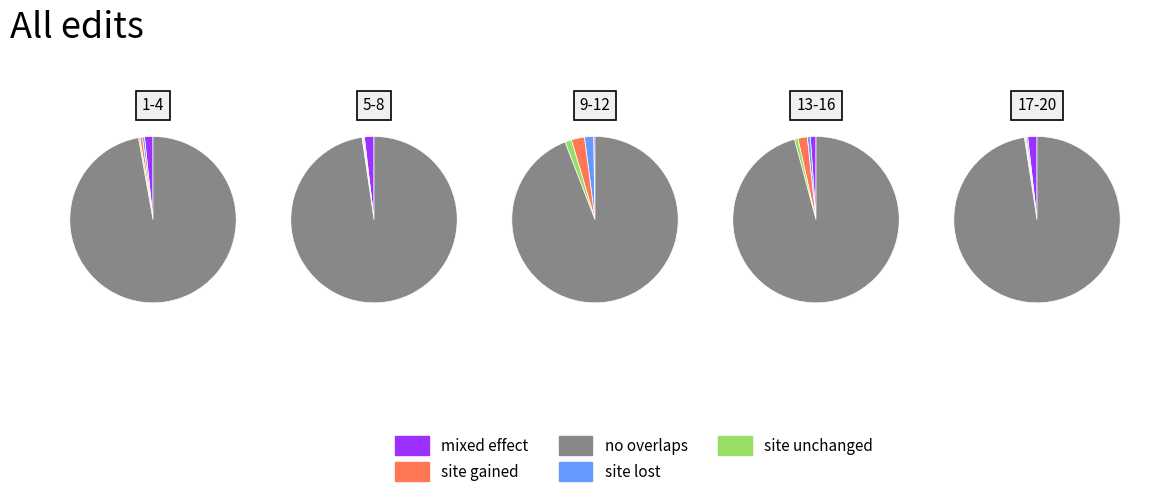

Is 7 the majority of the pie?

No